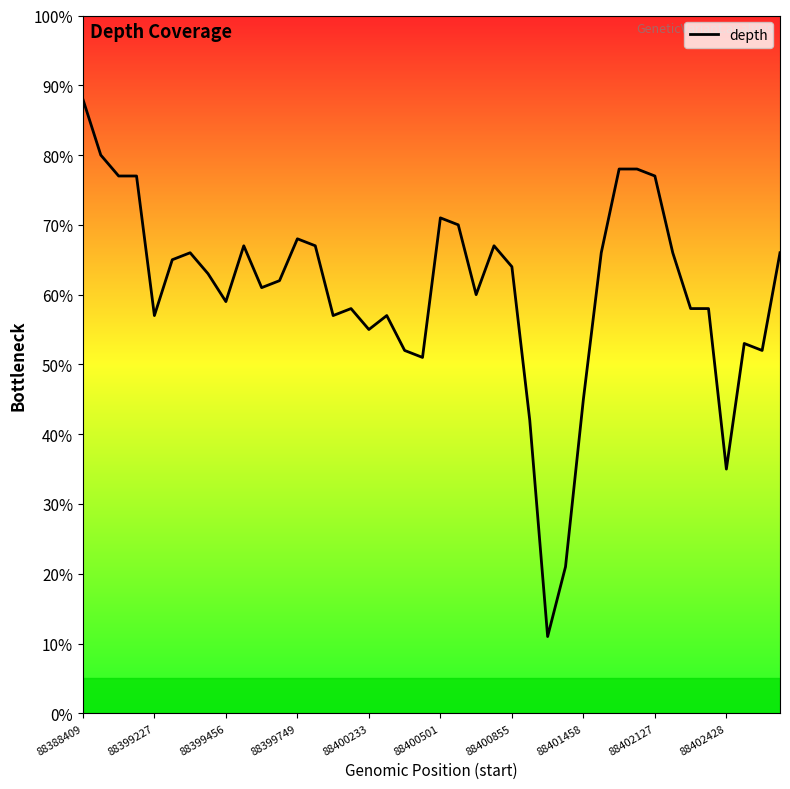

Reading right to left, list all the values displayed in this chart.

66.0	52.0	53.0	35.0	58.0	58.0	66.0	77.0	78.0	78.0	66.0	45.0	21.0	11.0	42.0	64.0	67.0	60.0	70.0	71.0	51.0	52.0	57.0	55.0	58.0	57.0	67.0	68.0	62.0	61.0	67.0	59.0	63.0	66.0	65.0	57.0	77.0	77.0	80.0	88.0